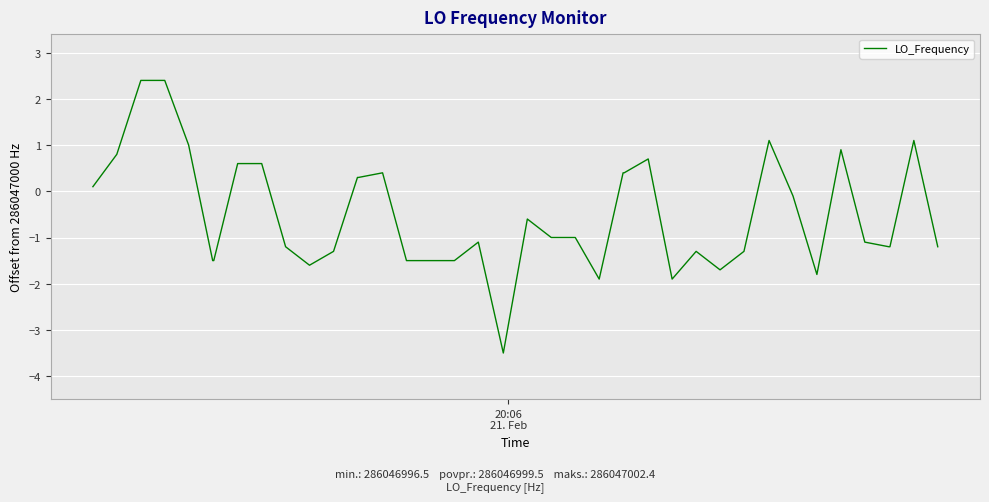

What is the greatest value displayed?

2.4